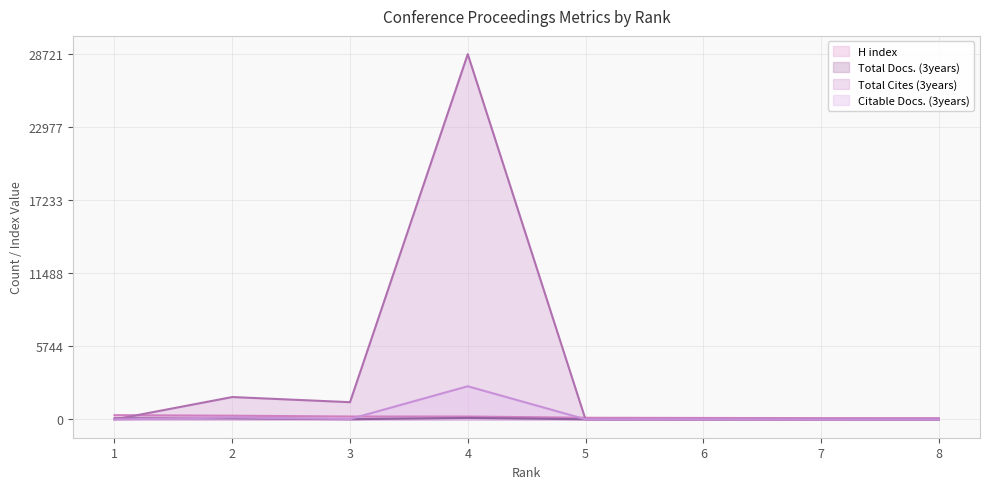

Reading left to right, extract all data points from this chart.

H index: 337	295	232	231	133	117	105	101
Total Docs. (3years): 93	85	19	122	15	12	10	4
Total Cites (3years): 0	1762	1358	28721	0	0	0	0
Citable Docs. (3years): 0	157	33	2610	15	19	6	7